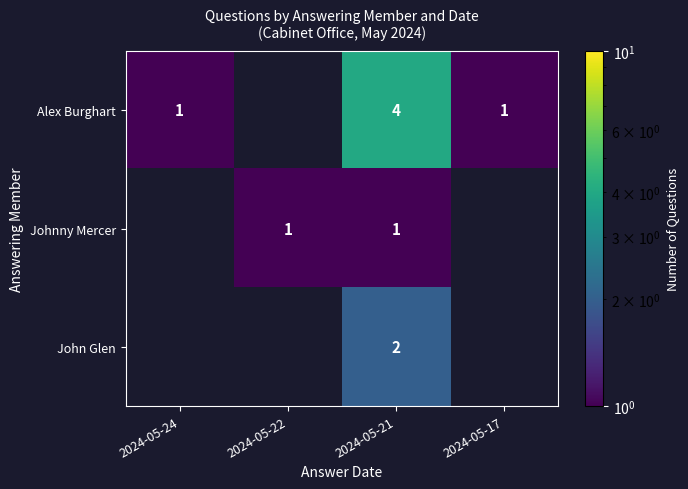

The value of Alex Burghart at 2024-05-17 is 0. True or false?

False